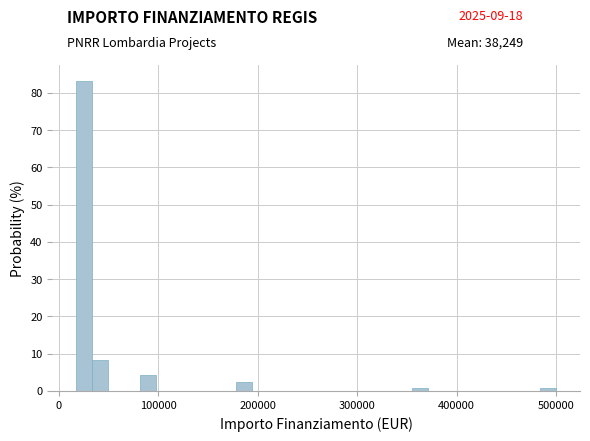

Around what value on the x-axis is the tallest bar? Give the approximate position of its centre, as read against the axis.

30000